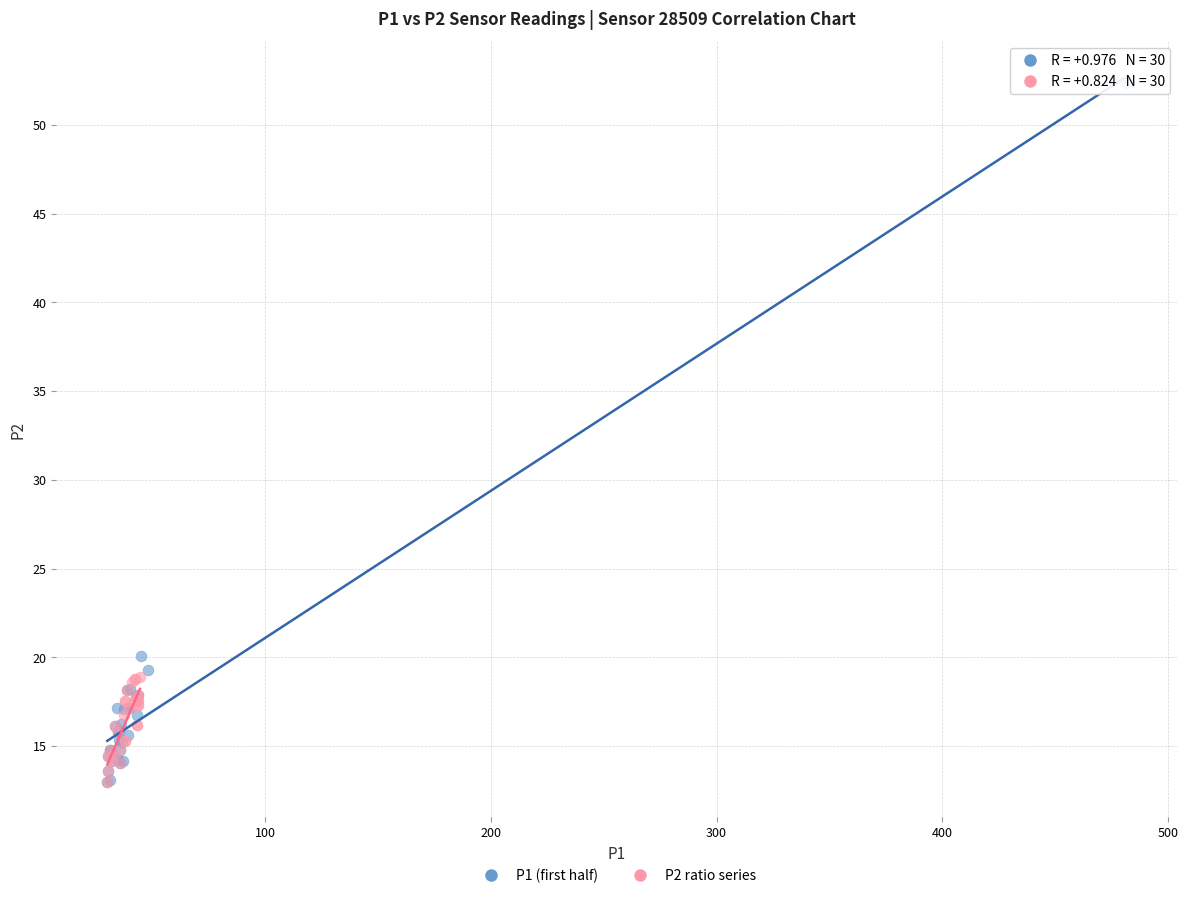

Which series has the largest Y range (max minus min)?

P1 (first half)